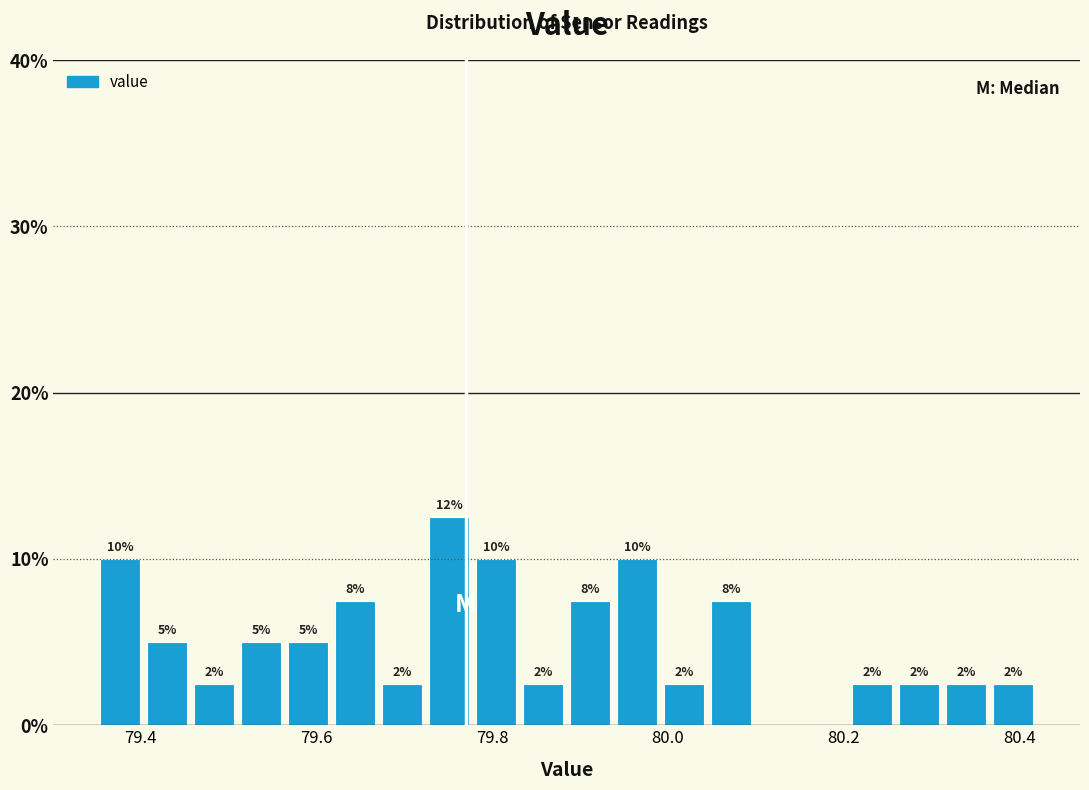

Around what value on the x-axis is the tallest bar? Give the approximate position of its centre, as read against the axis.

79.76